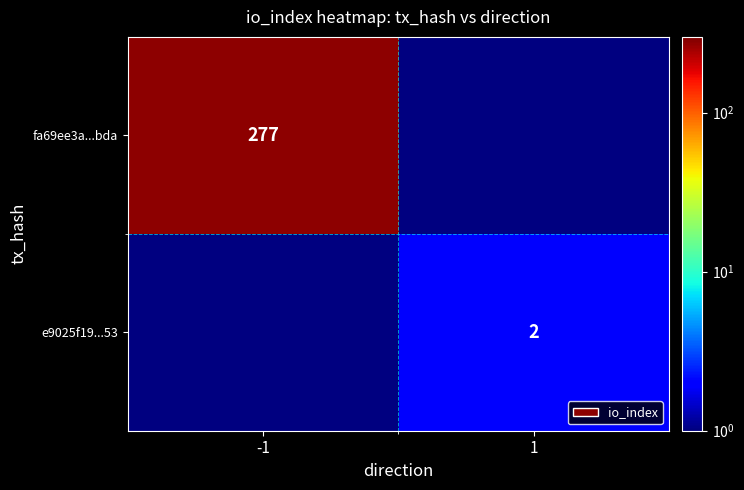

The fa69ee3a...bda series shows 277 at -1. True or false?

True